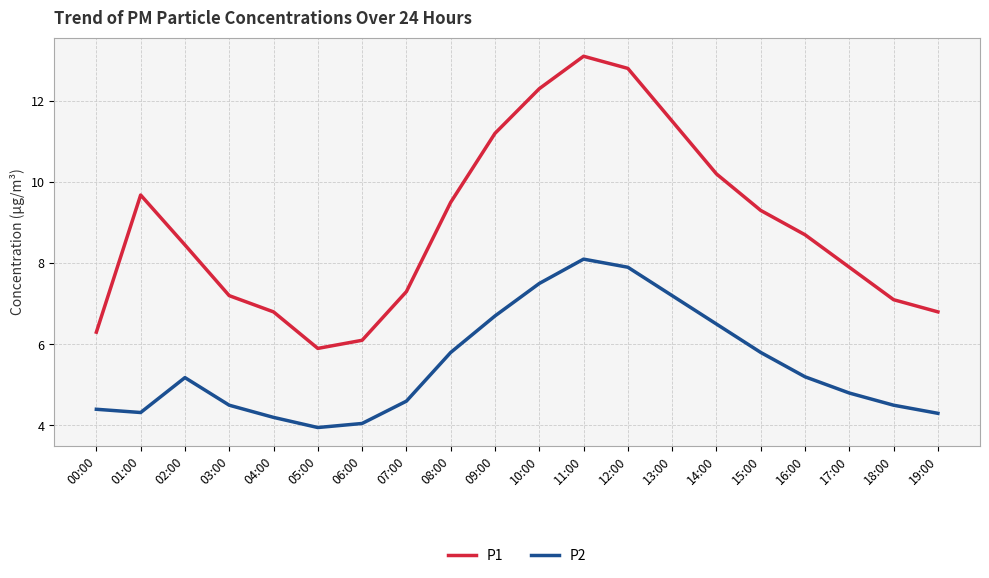

In P2, how many points are lower than both neighbors (excluding endpoints)?

2